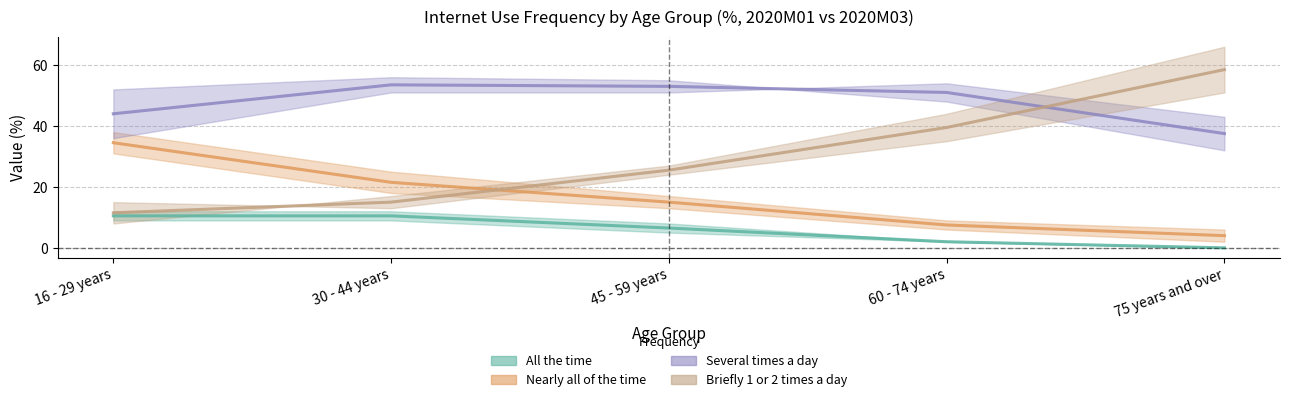

How many intersections are there between Briefly 1 or 2 times a day and Several times a day?

1